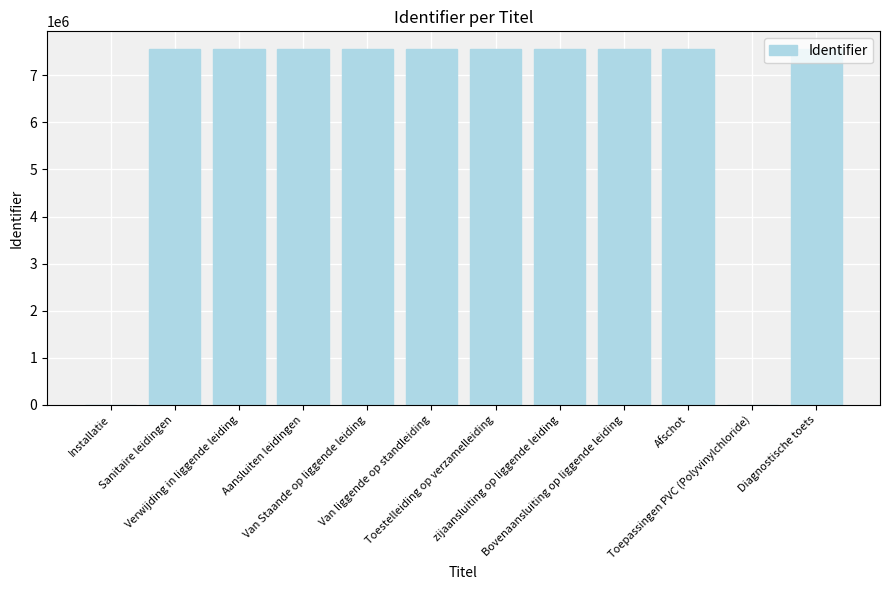

What is the maximum value shown in the chart?

7554877